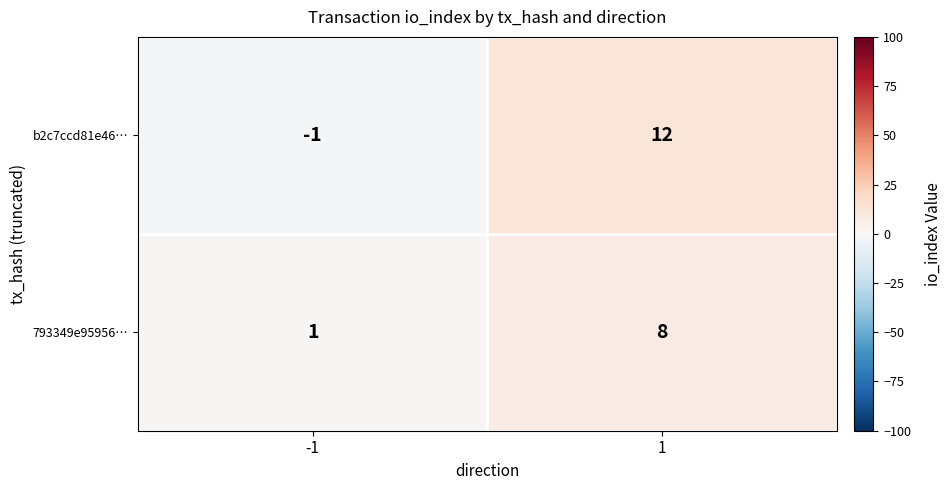

What is the total value across all series at 1?

20